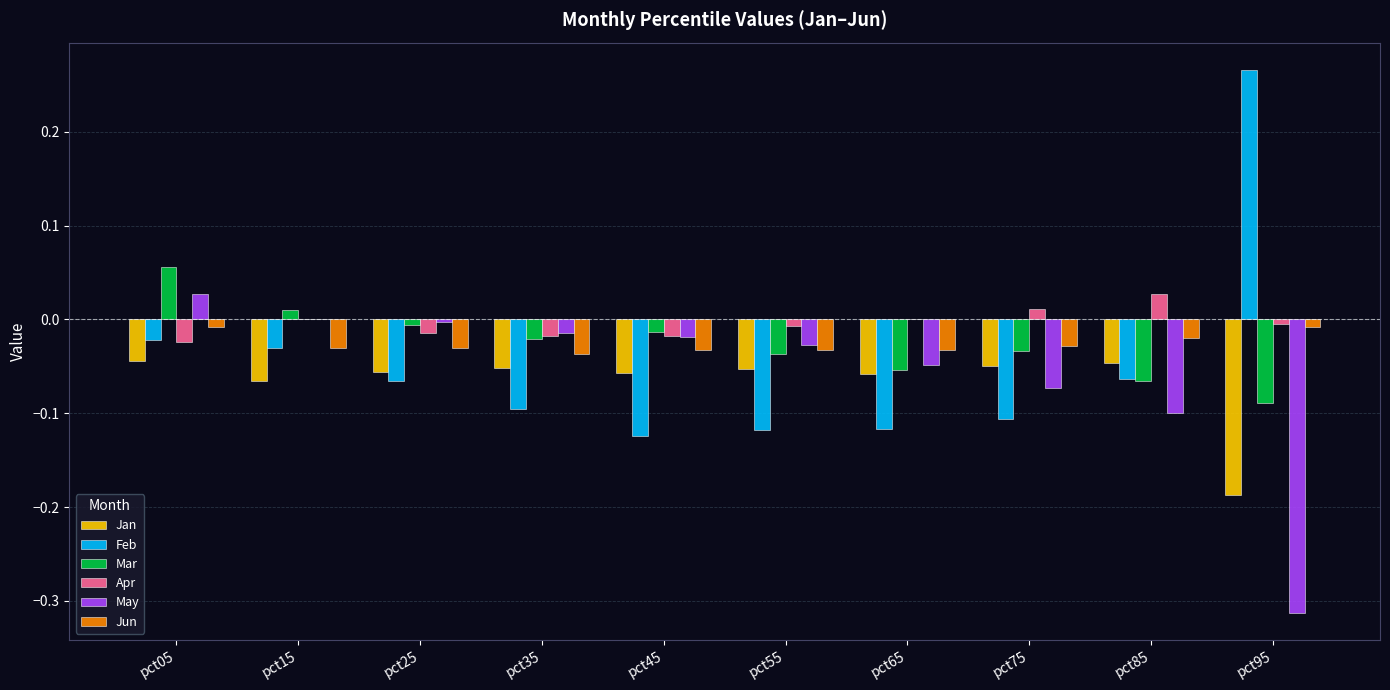

Which series has the largest range (max minus min)?

Feb